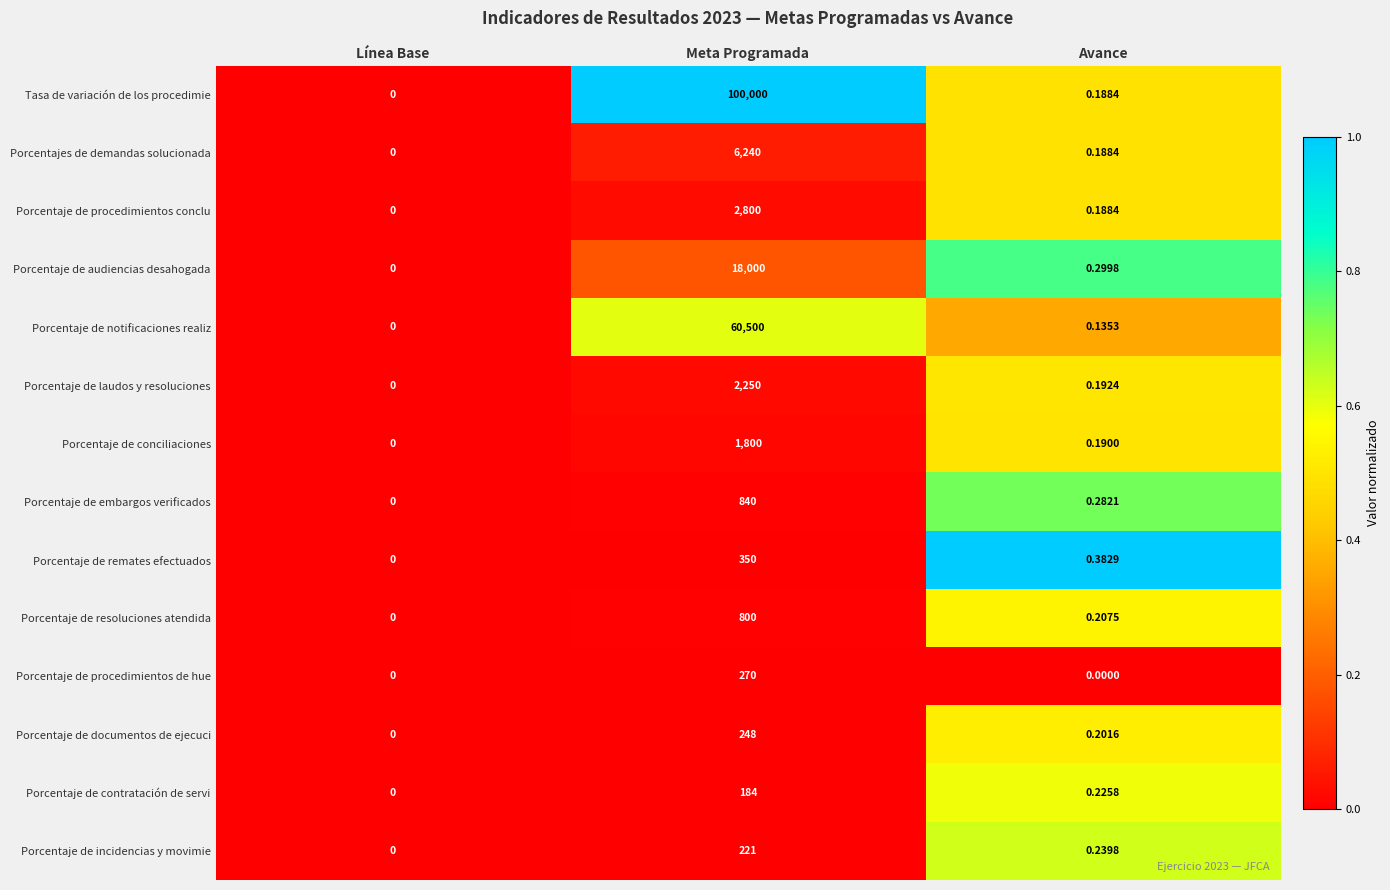

Which series has the widest spread of values?

Tasa de variación de los procedimie